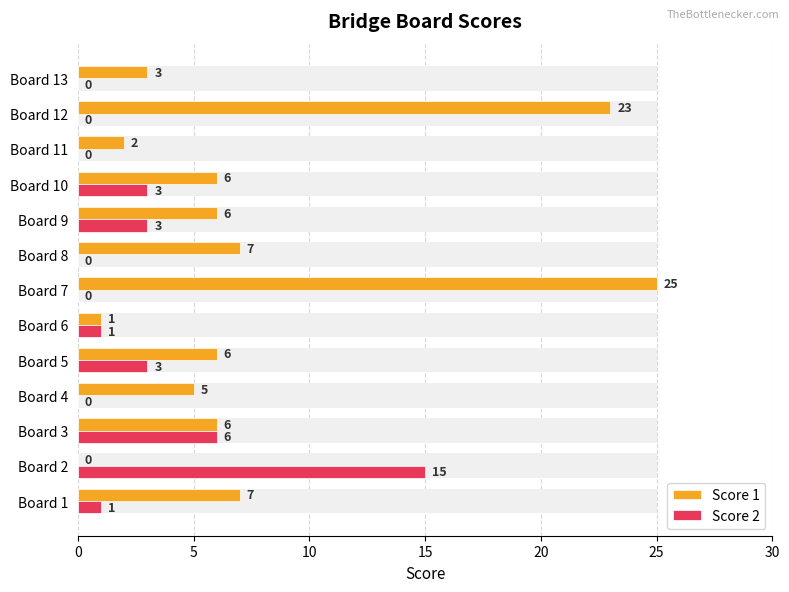

Rank the series by their average value, from lowest to highest.

Score 2, Score 1